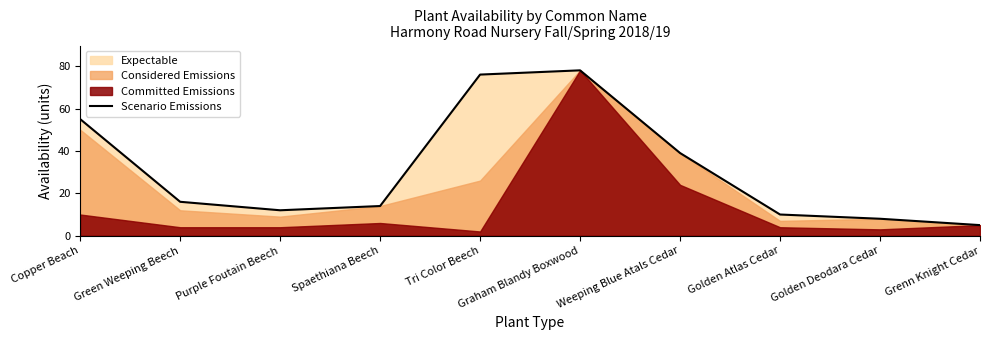

How many points are lower than both their immediate neighbors (excluding endpoints)?

1